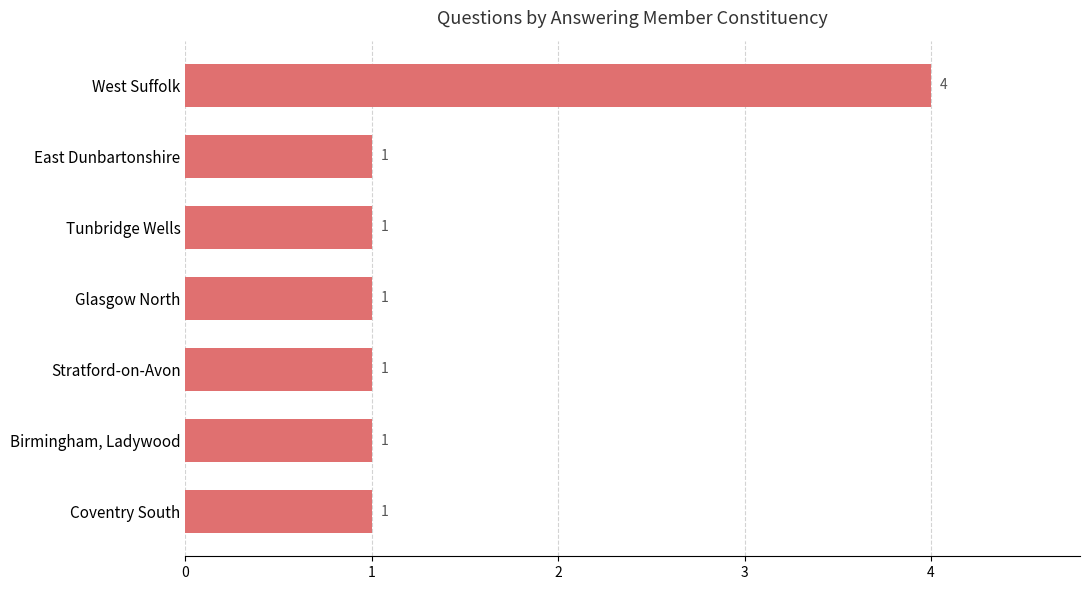

Does the chart contain any negative values?

No